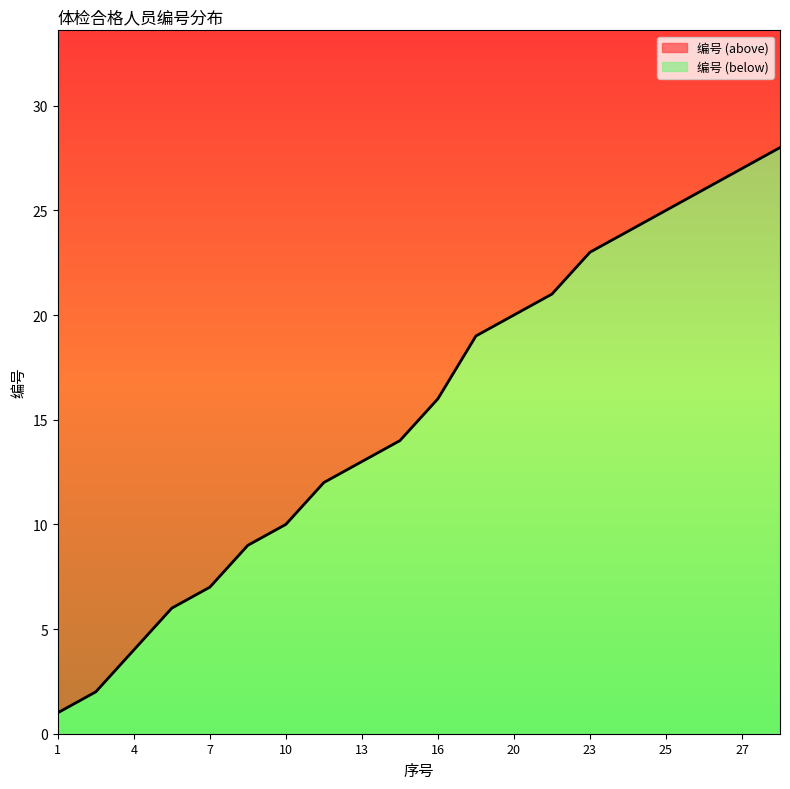

Which category has the highest value across all series?

28